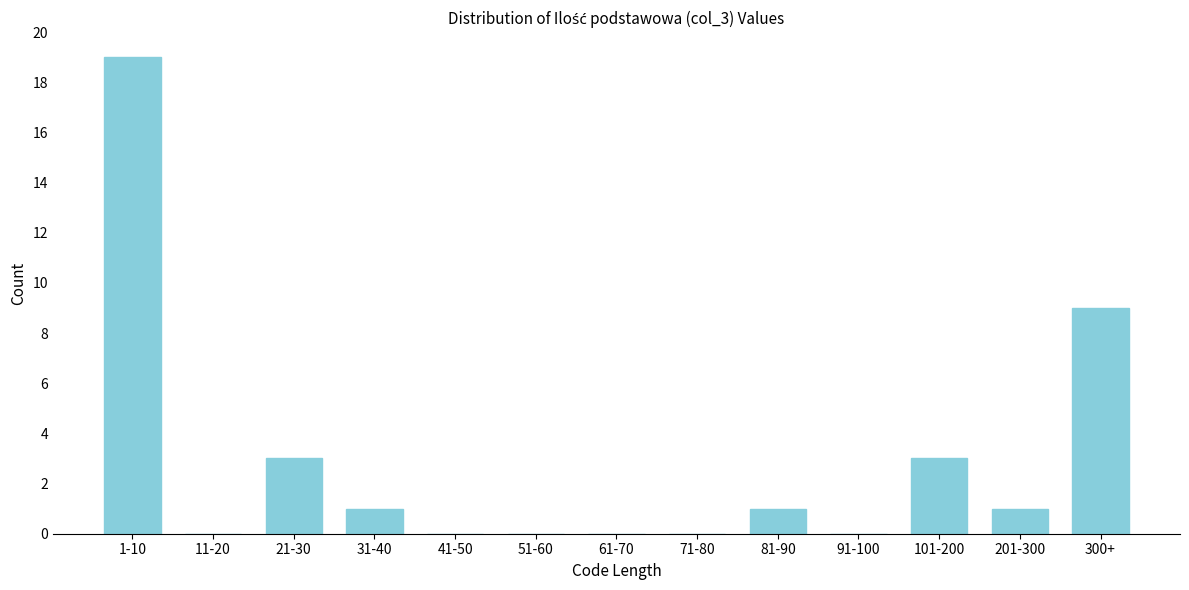

Reading left to right, list all the values displayed in this chart.

1-10=19	11-20=0	21-30=3	31-40=1	41-50=0	51-60=0	61-70=0	71-80=0	81-90=1	91-100=0	101-200=3	201-300=1	300+=9